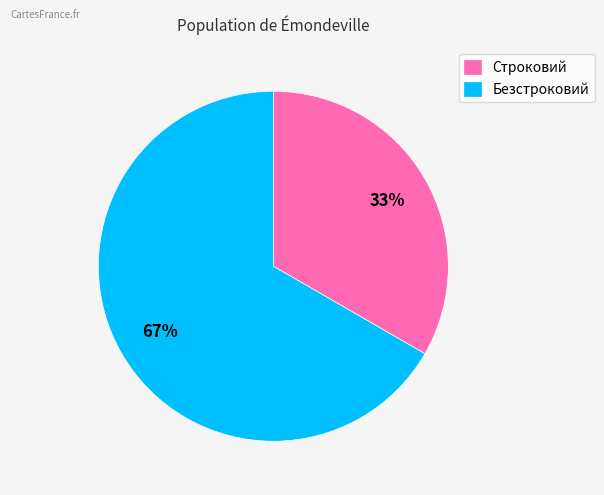

To the nearest percent, what portion does Строковий represent?

33%